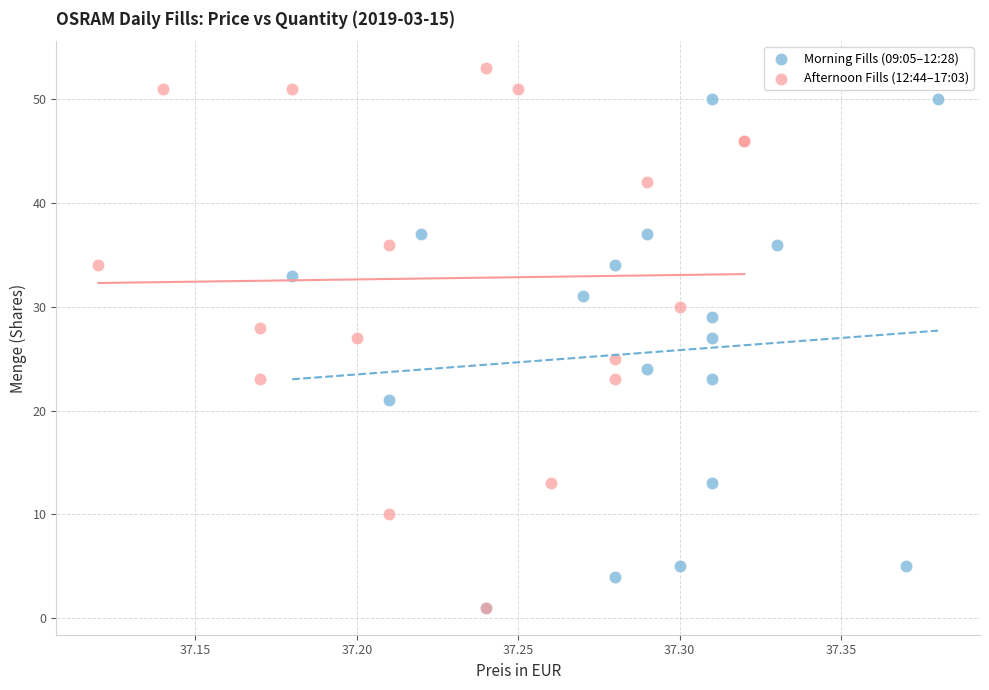

Which series has the widest spread of Y values?

Afternoon Fills (12:44–17:03)